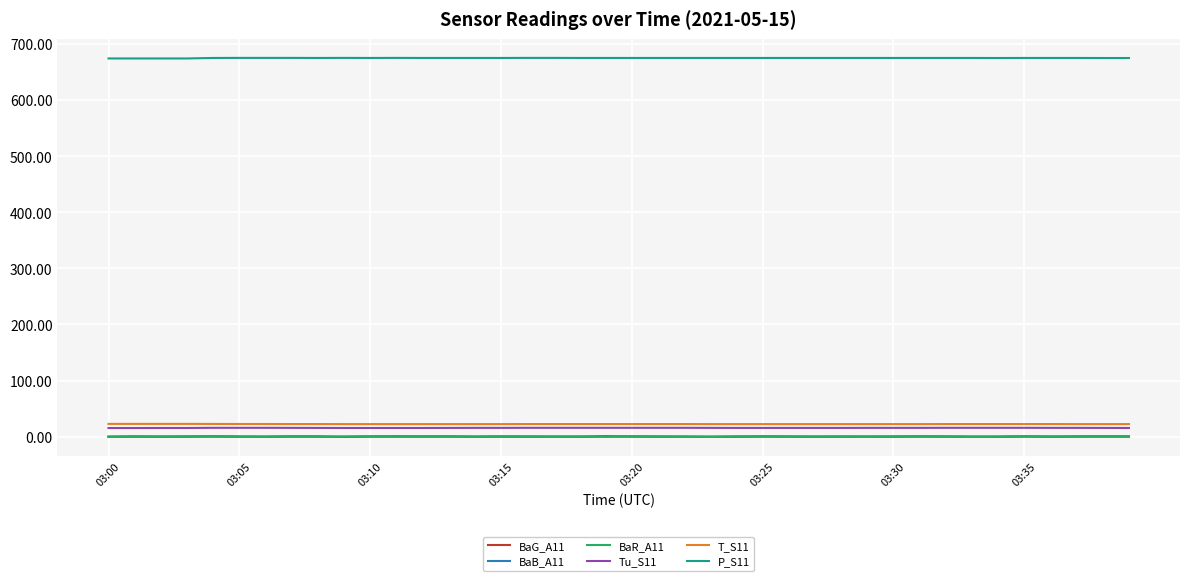

True or false: Tu_S11 and P_S11 intersect in this chart.

False